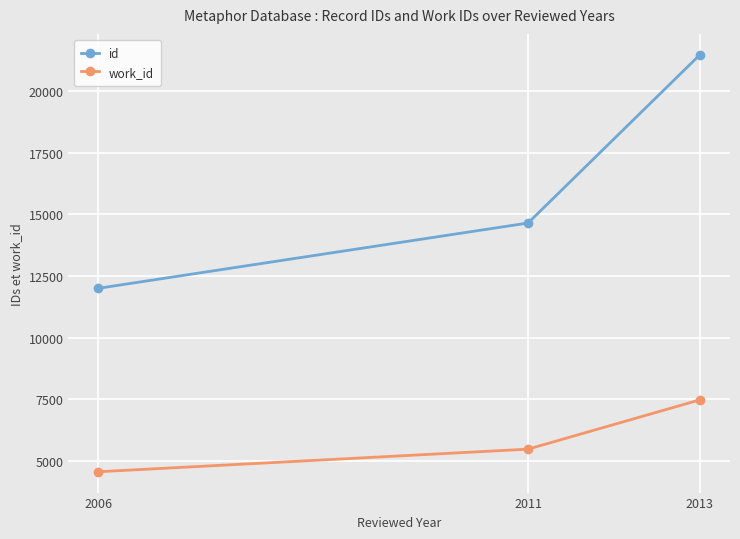

At 2011, list the series in order from largest to smallest.

id, work_id